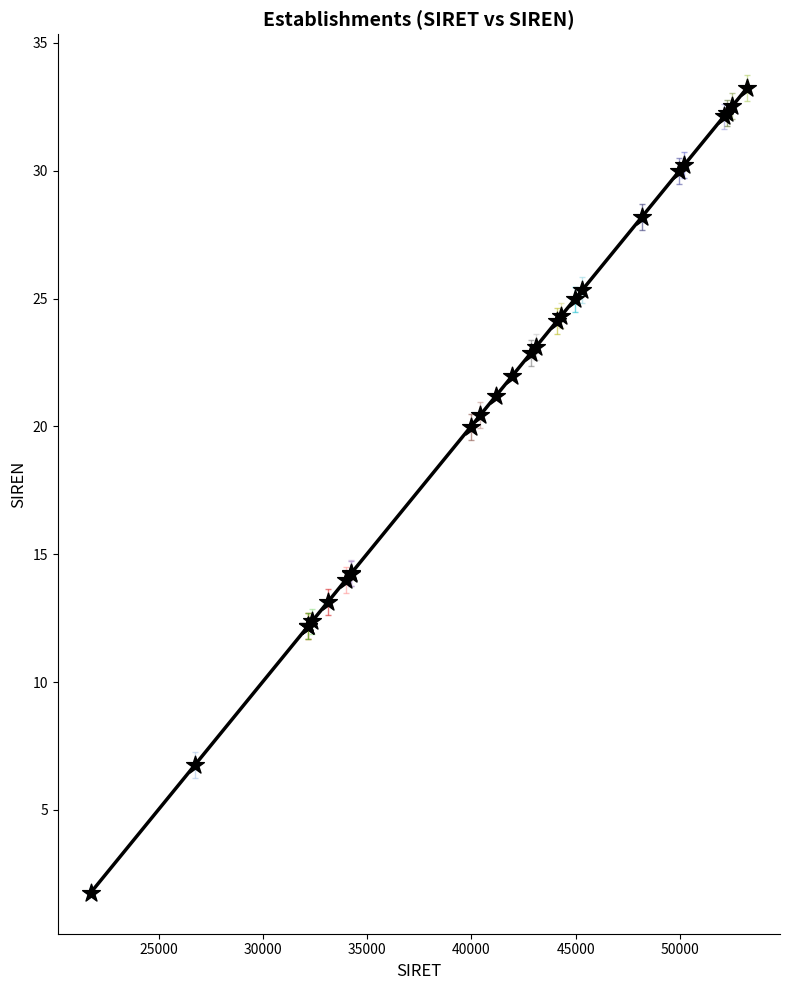

What is the maximum value shown in the chart?

33.2